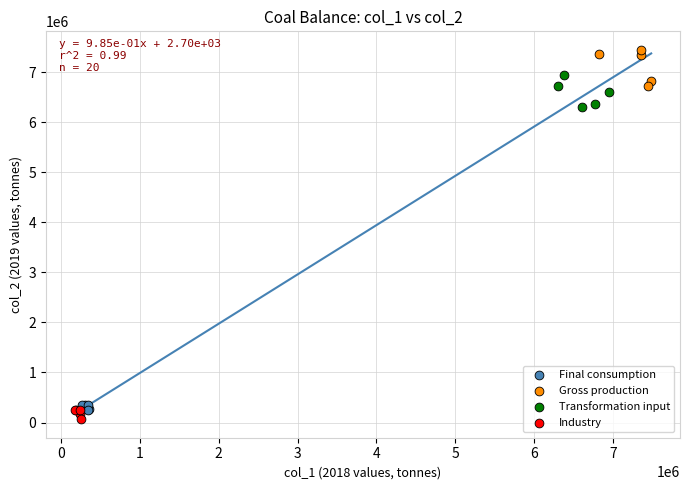

Which series contains the highest Y value?

Gross production